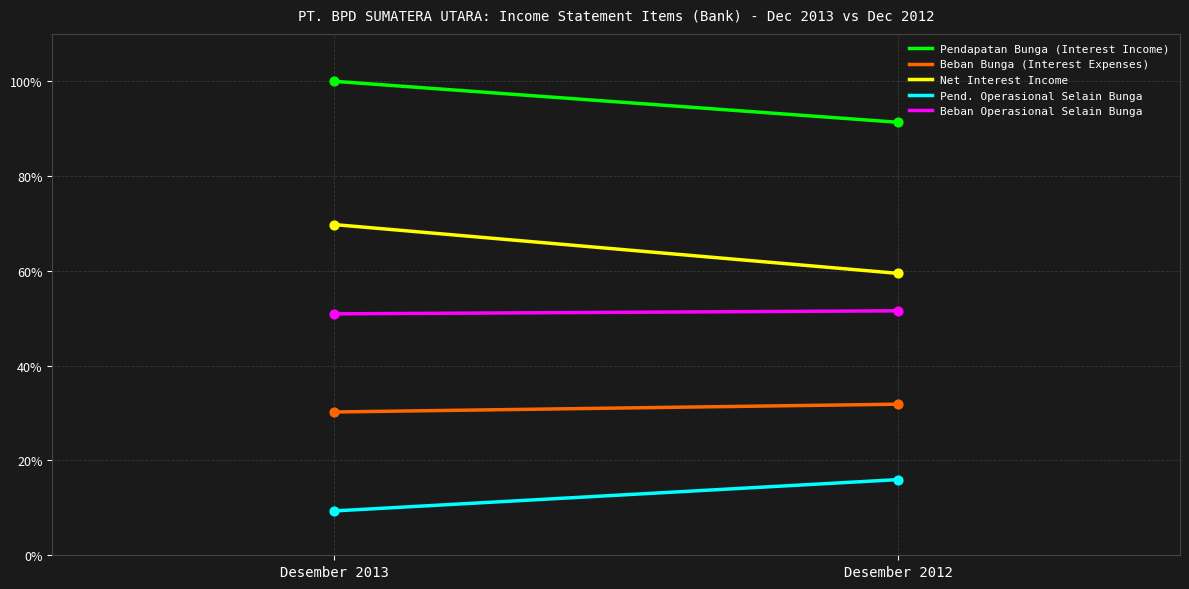

Which series reaches the minimum Y coordinate?

Pend. Operasional Selain Bunga